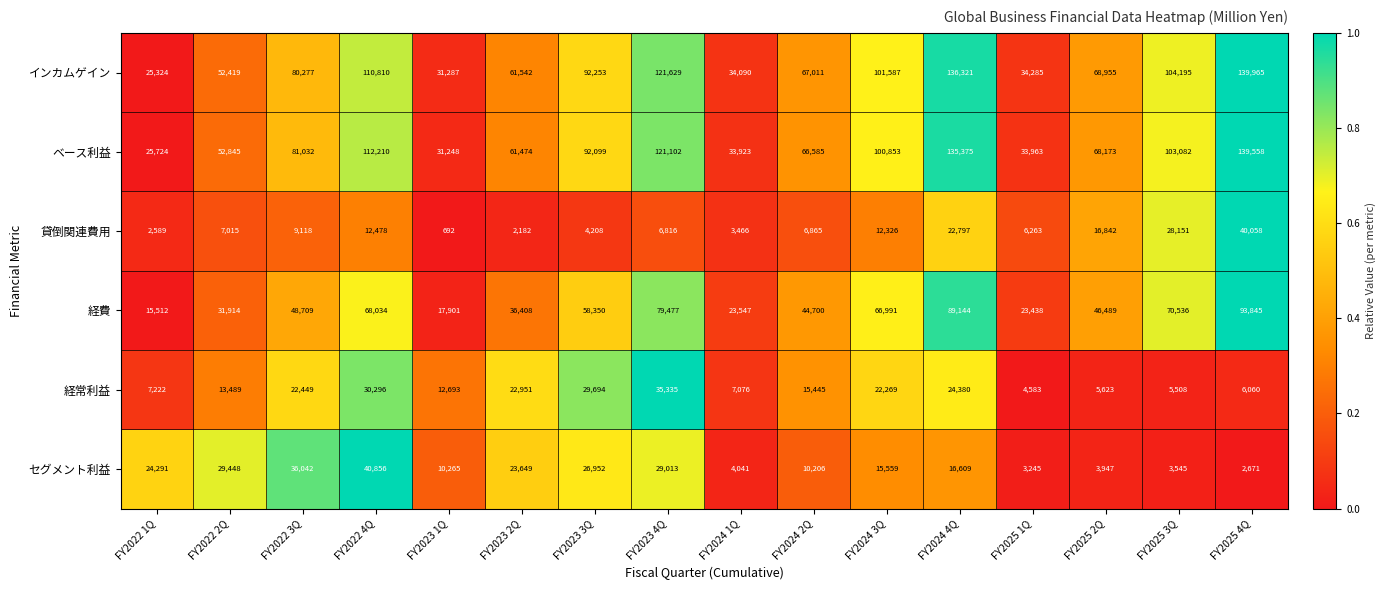

Count the number of categories in the chart.

16